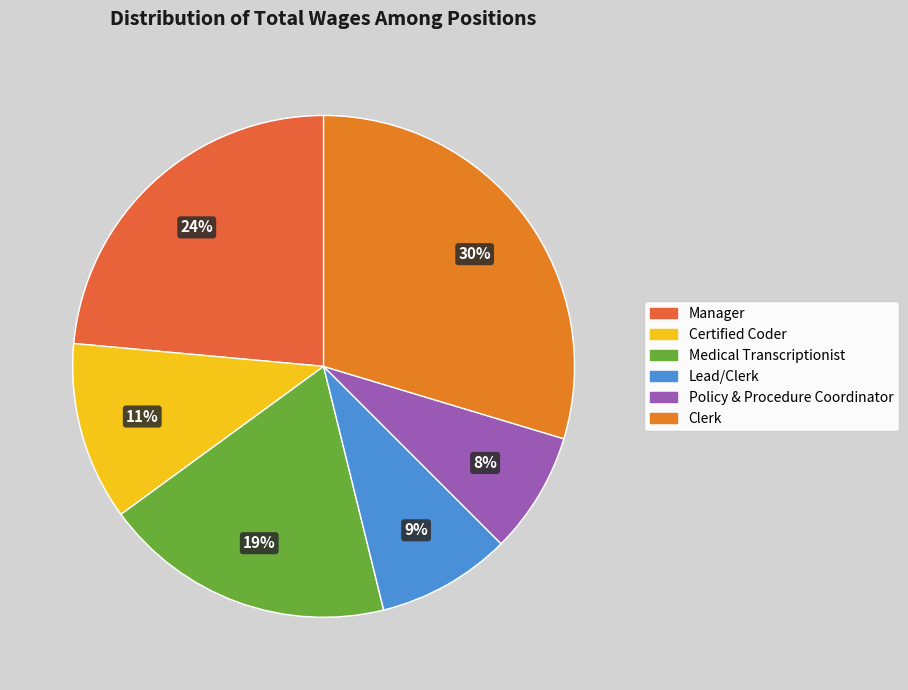

Does Policy & Procedure Coordinator represent more than half of the total?

No